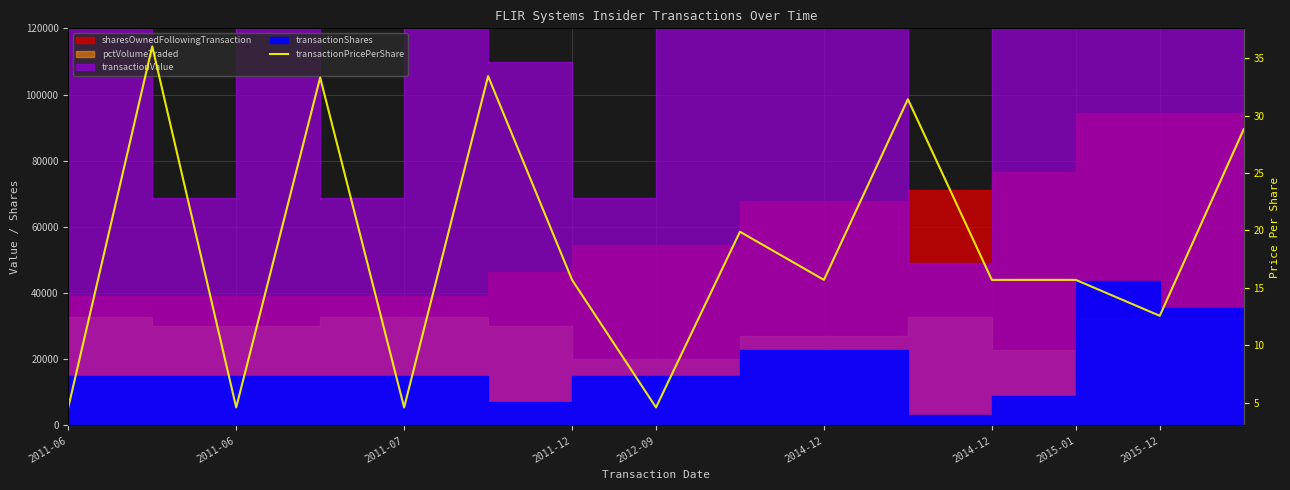

What is the average value?

18.4